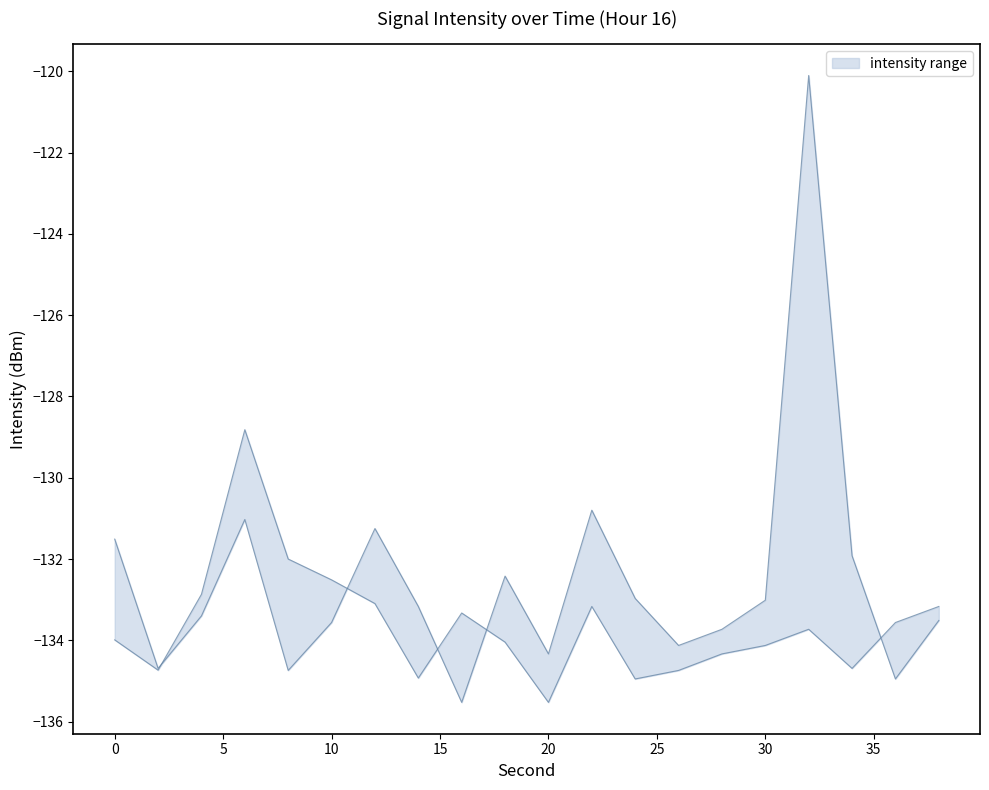

How many lines are shown in the chart?

2